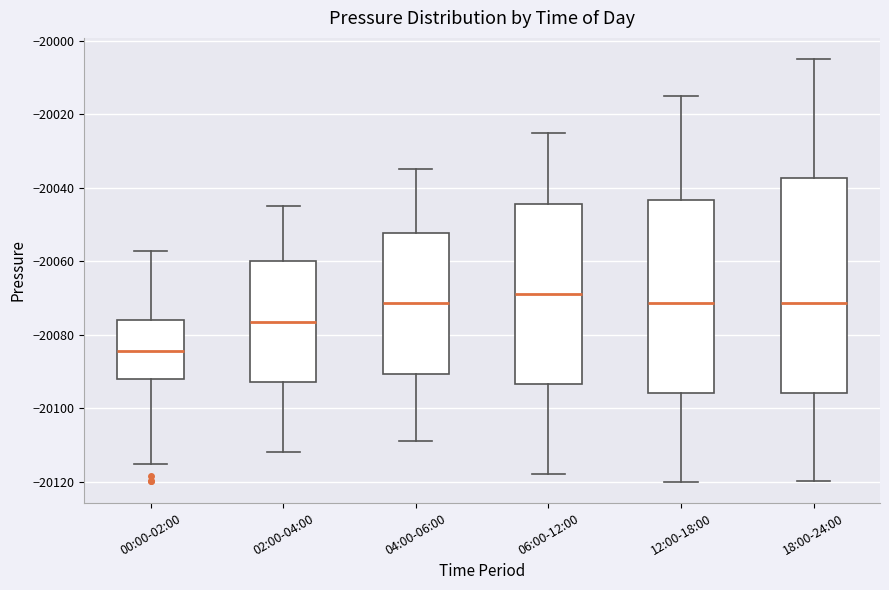

Comparing the boxes themselves (not the whiskers), which one is the tallest?

18:00-24:00